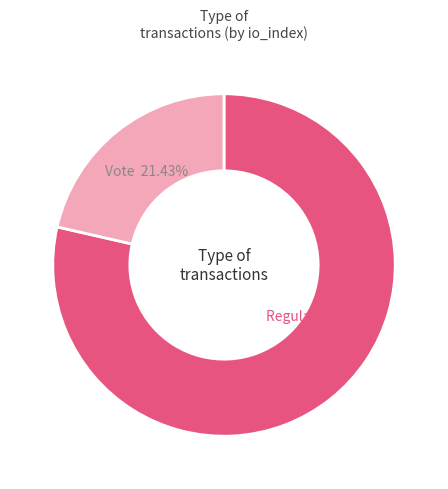

Count the number of slices in the pie.

2